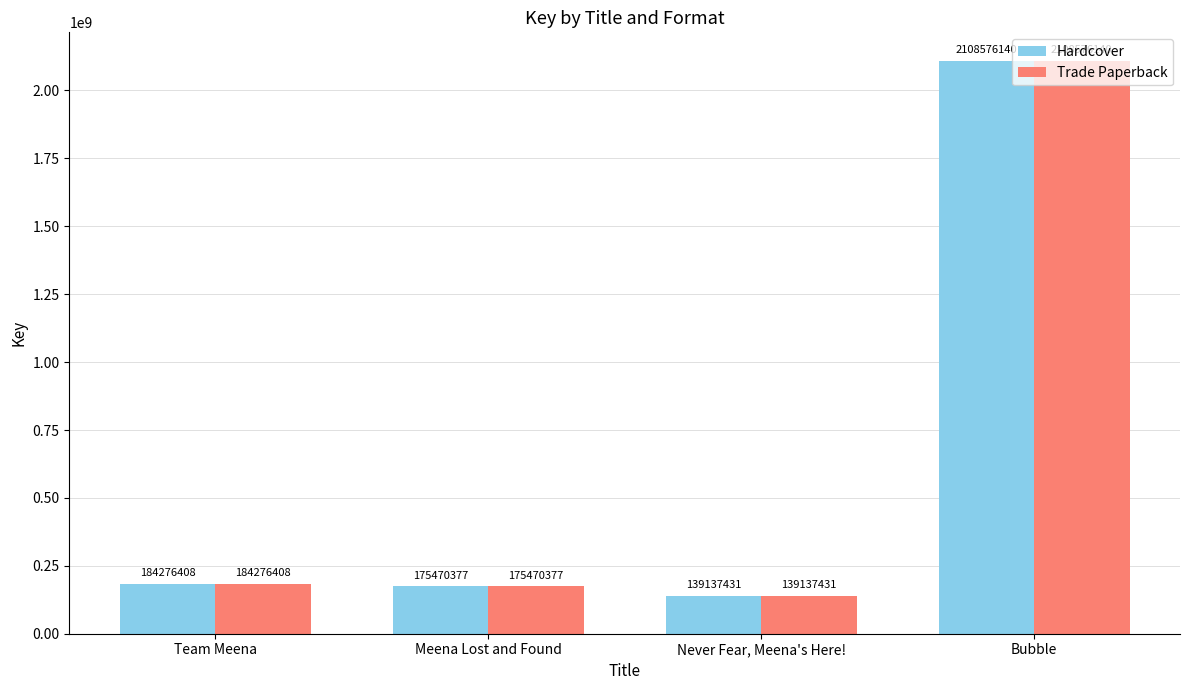

Where is Trade Paperback nearest to the value 1123856785?

Team Meena